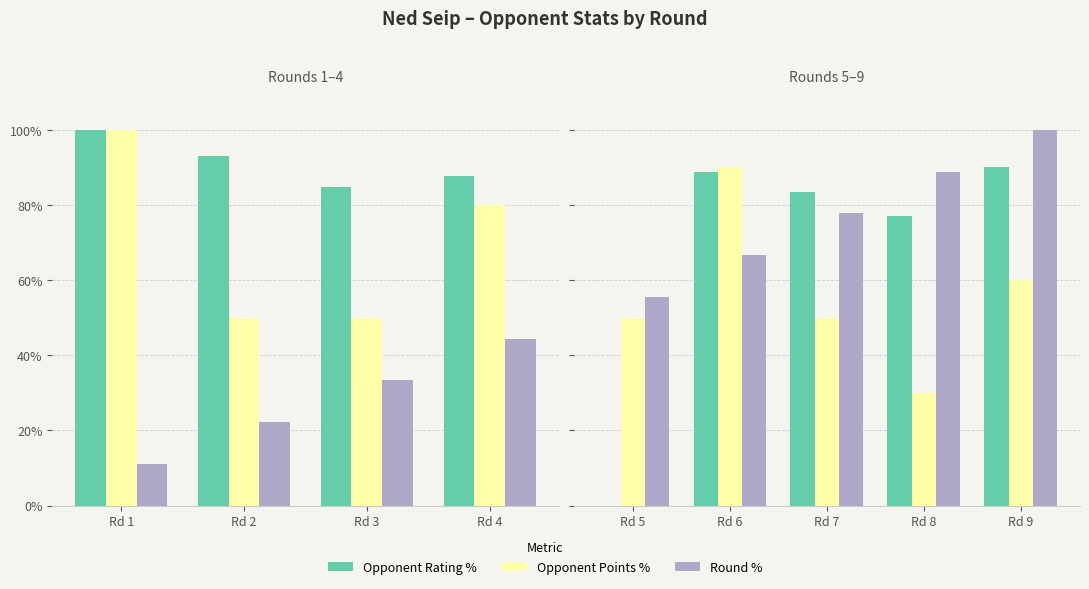

Are the bars grouped side by side (vs. stacked)?

Yes